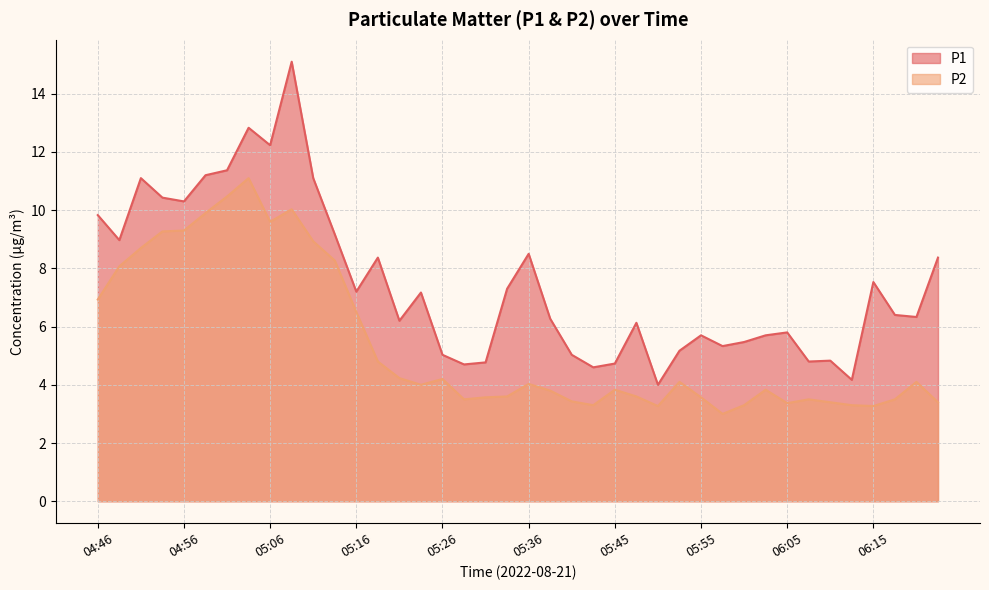

Where is the first local minimum for P1?

04:49